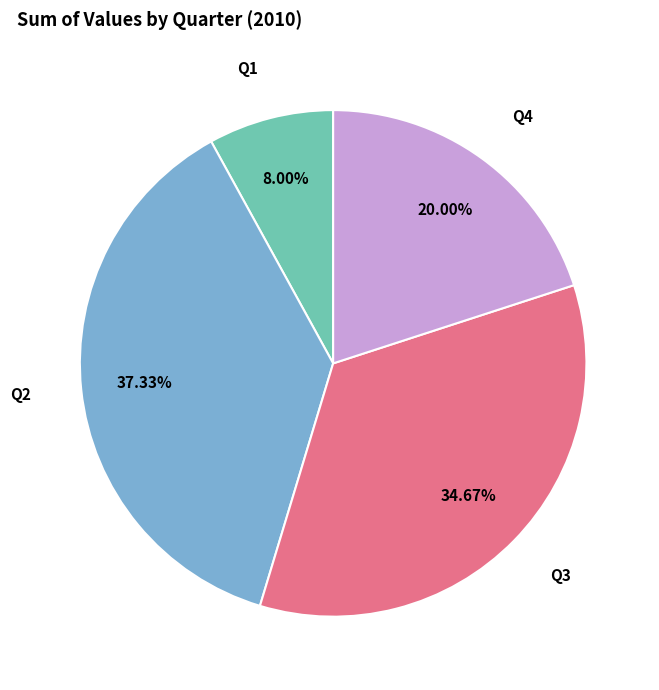

Is the sum of Q2 and Q4 greater than half?

Yes